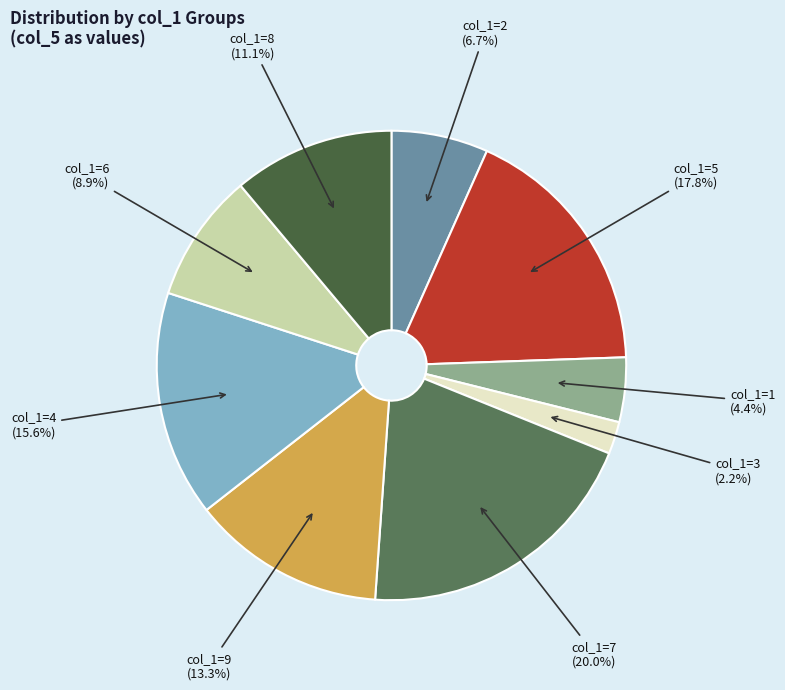

Rank the categories by value from highest to lowest.

col_1=7, col_1=5, col_1=4, col_1=9, col_1=8, col_1=6, col_1=2, col_1=1, col_1=3